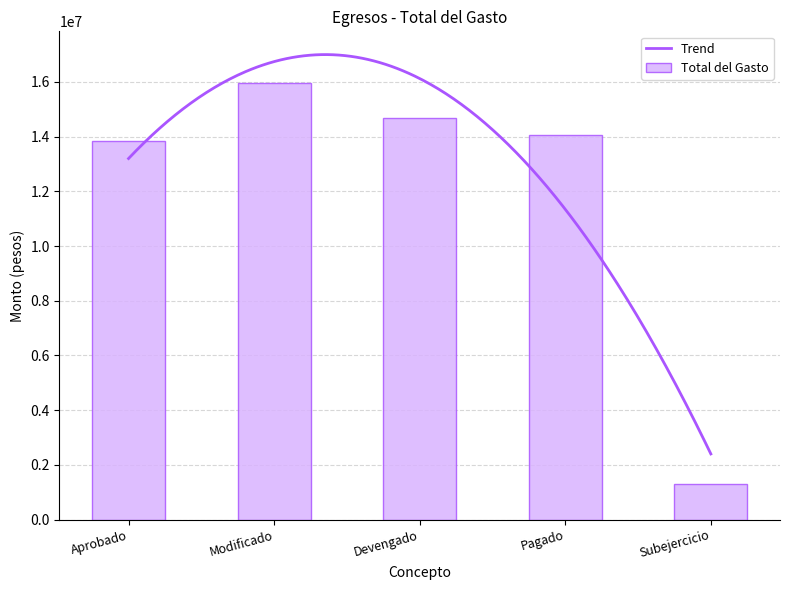

At which category does the chart reach its minimum across all series?

Subejercicio